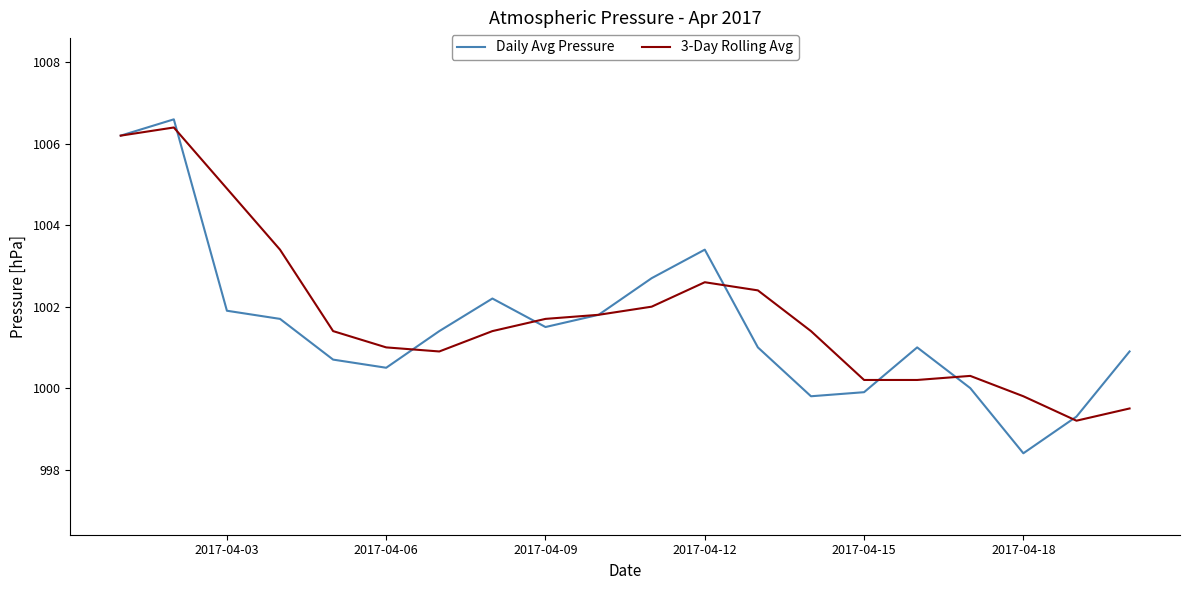

At how many categories does at least one series exceed 1005?

2